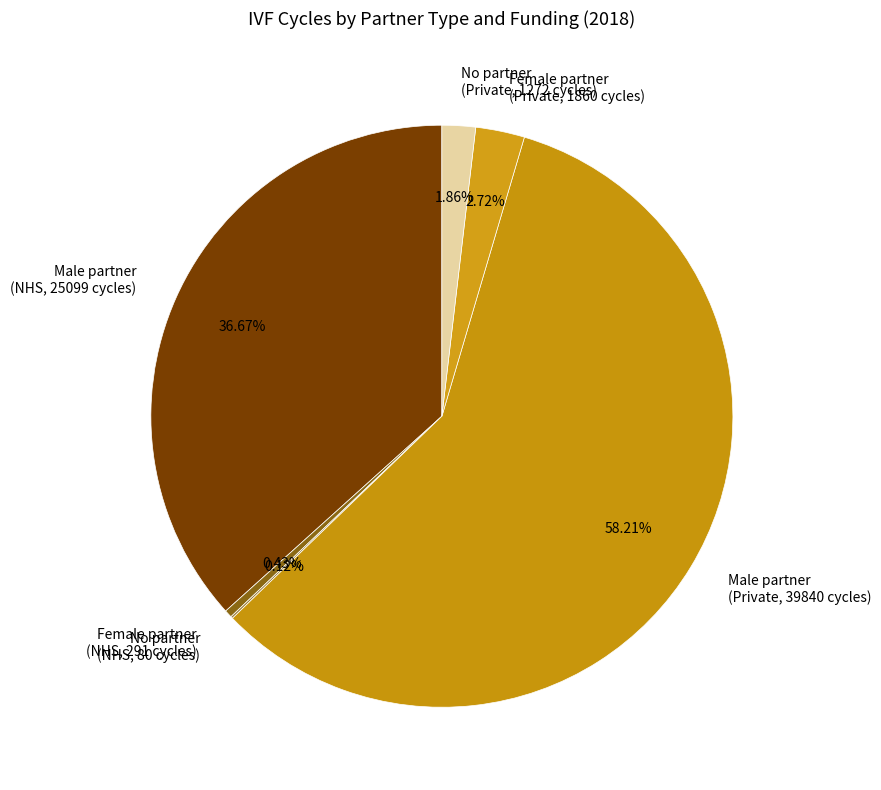

What is the ratio of the value at Male partner (NHS, 25099 cycles) to the value at Male partner (Private, 39840 cycles)?

0.6